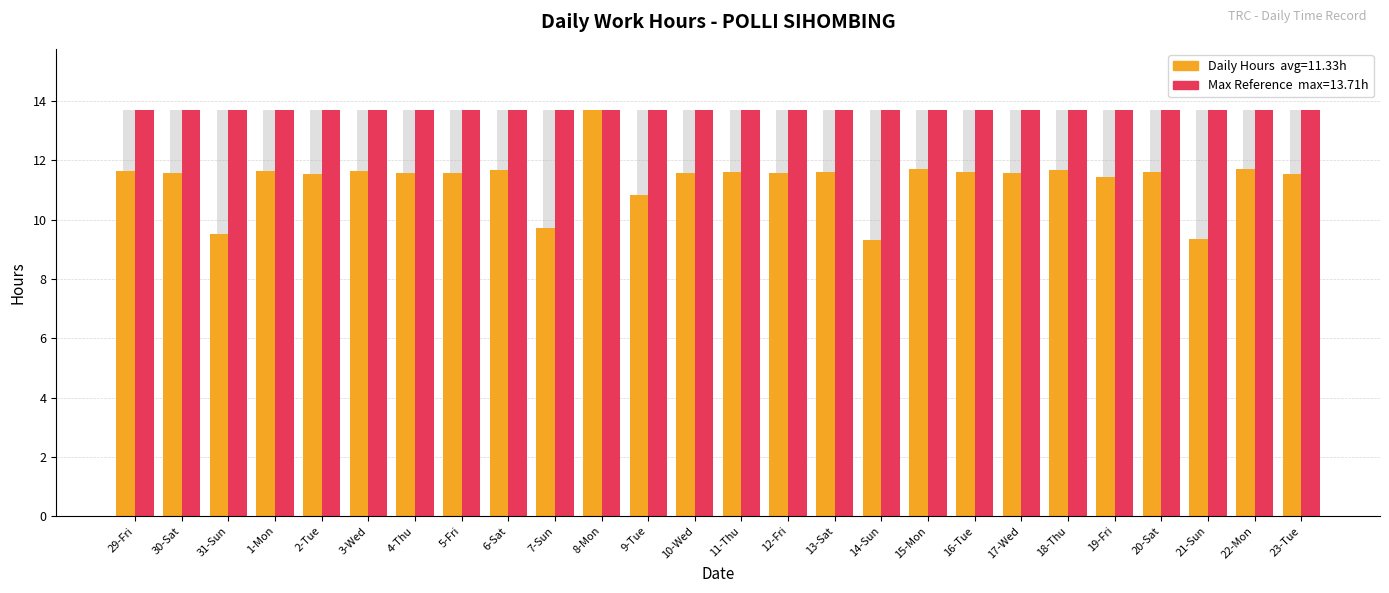

What is the spread (max minus min) of values at 5-Fri?

2.1